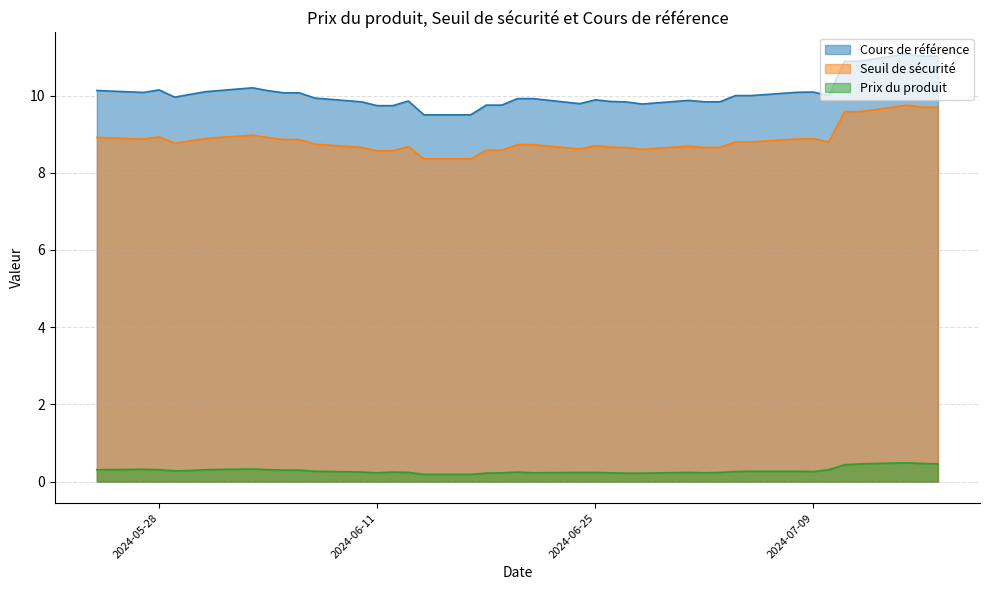

What is the difference between the maximum and minimum values in the Cours de référence series?

1.6